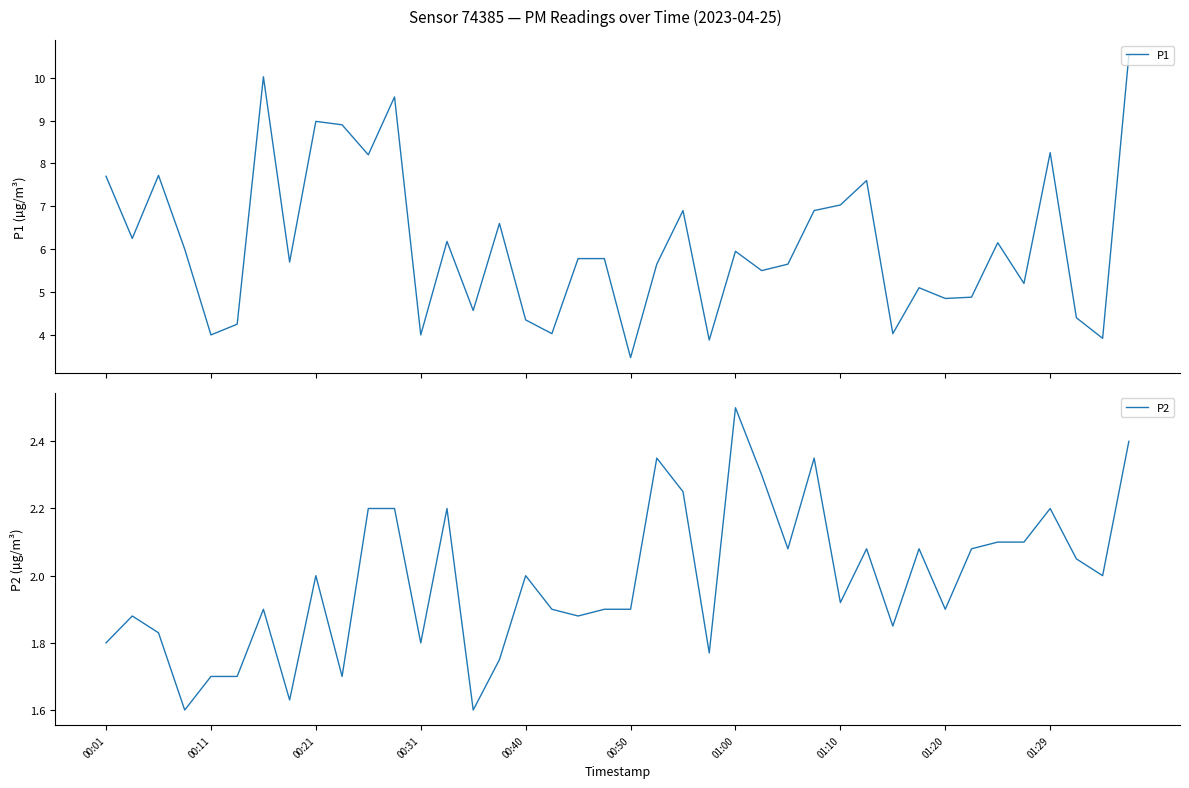

Count the number of categories in the chart.

40